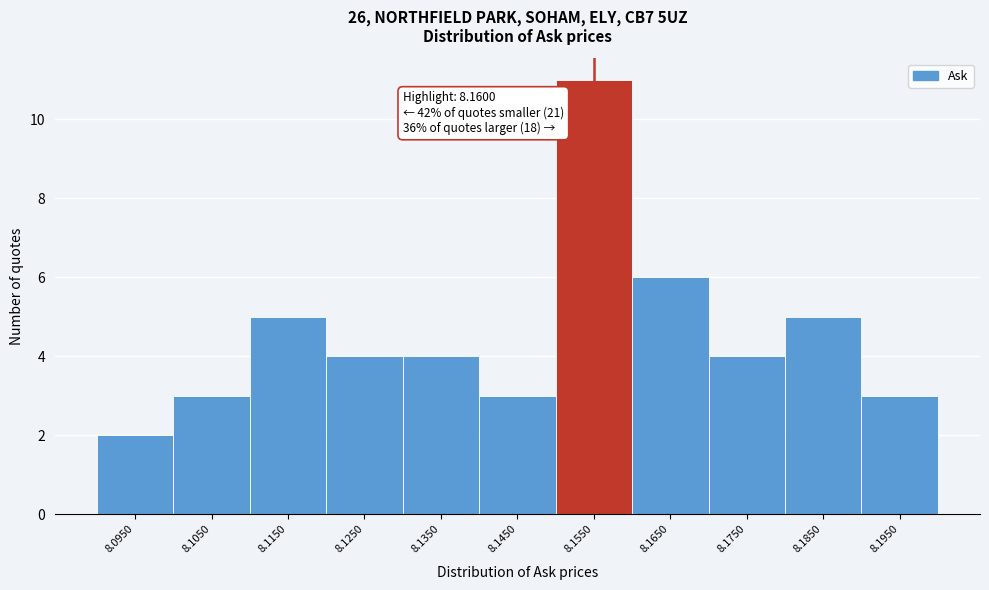

Reading left to right, what are all the values shown in this chart?

8.0950=2	8.1050=3	8.1150=5	8.1250=4	8.1350=4	8.1450=3	8.1550=11	8.1650=6	8.1750=4	8.1850=5	8.1950=3